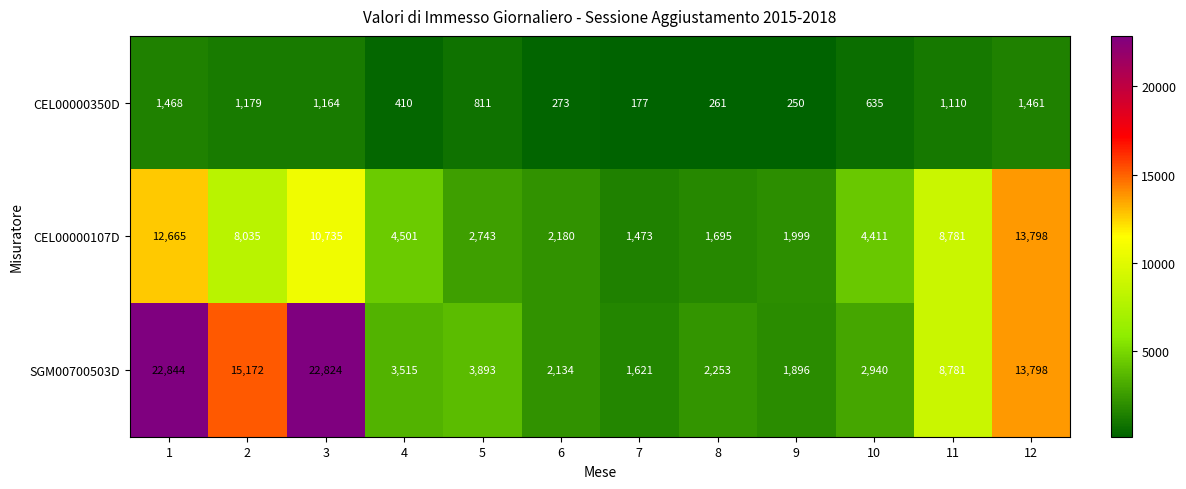

How many categories are shown in the chart?

12